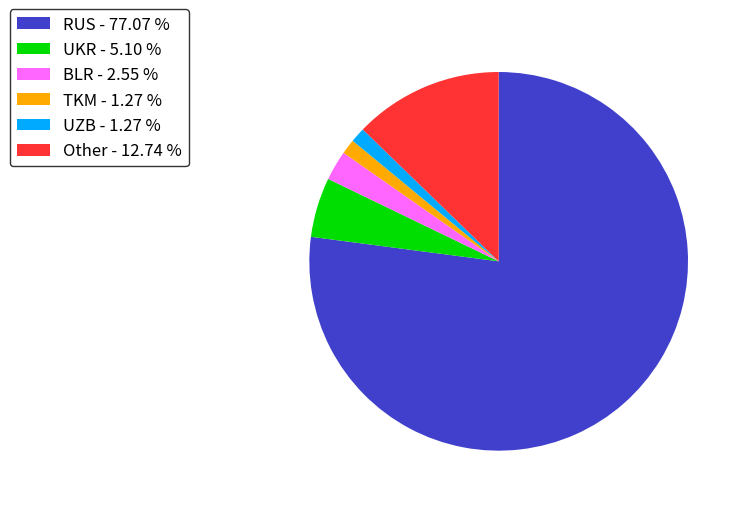

What is the ratio of the value at BLR to the value at TKM?

2.0